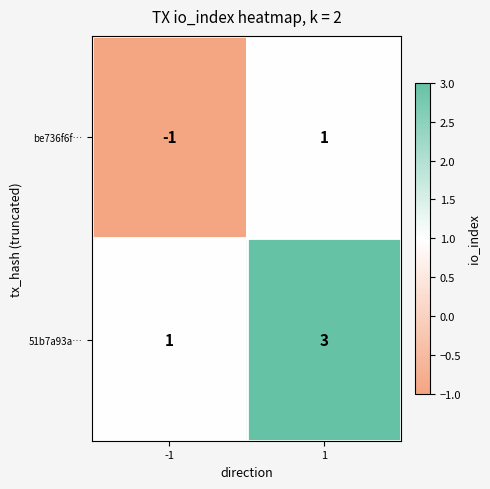

Count the number of categories in the chart.

2